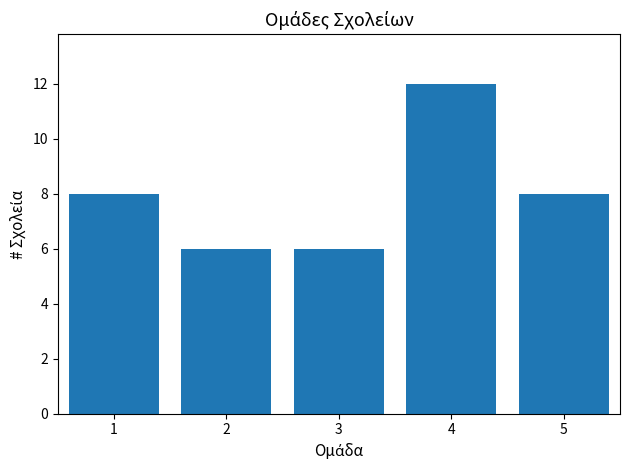

What is the maximum value shown in the chart?

12